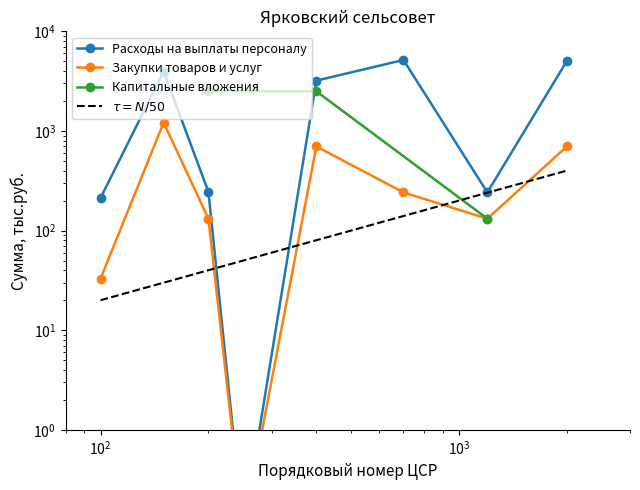

Does the chart display data point markers on the line(s)?

Yes